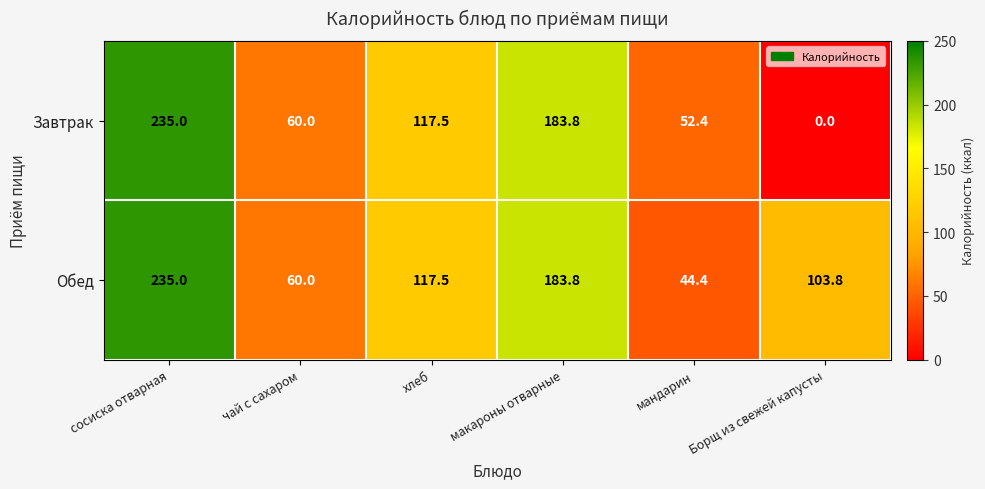

Reading right to left, extract all data points from this chart.

Завтрак: 0.0	52.4	183.8	117.5	60.0	235.0
Обед: 103.8	44.4	183.8	117.5	60.0	235.0